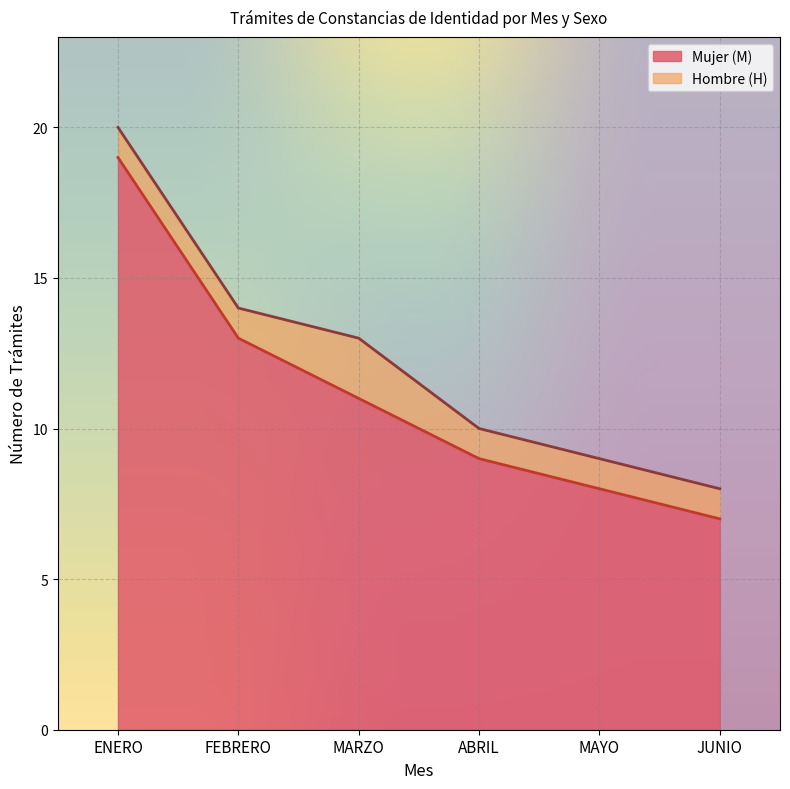

Reading left to right, transcribe all the data shown in this chart.

19	13	11	9	8	7